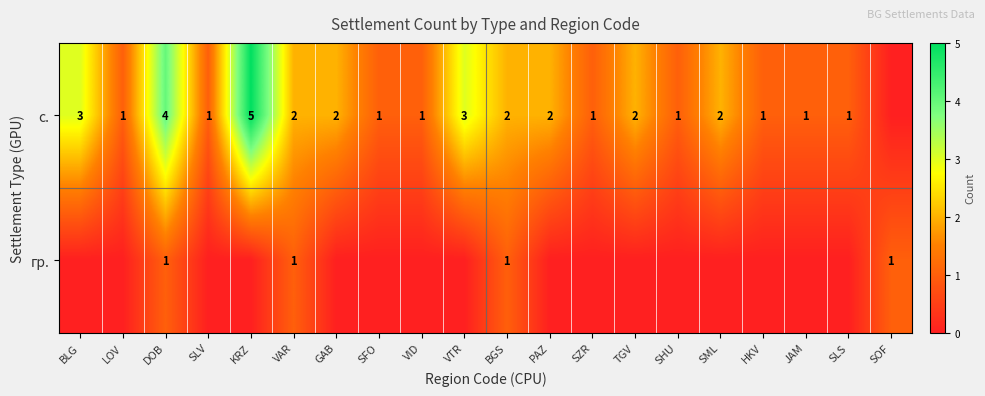

How many data points does each series have?

20